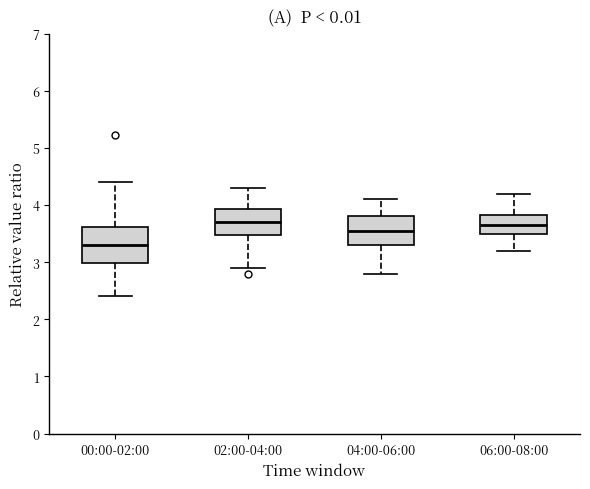

Reading left to right, transcribe this box plot: for each box, give where its median line is, the range the box spans, and where its two whiskers end, as read against the y-axis. The values are not printed on the chart, so give them approximately, as read against the axis.

00:00-02:00: median 3.3, box 3.0 to 3.6, whiskers 2.4 to 4.4
02:00-04:00: median 3.7, box 3.5 to 3.9, whiskers 2.9 to 4.3
04:00-06:00: median 3.6, box 3.3 to 3.8, whiskers 2.8 to 4.1
06:00-08:00: median 3.7, box 3.5 to 3.8, whiskers 3.2 to 4.2